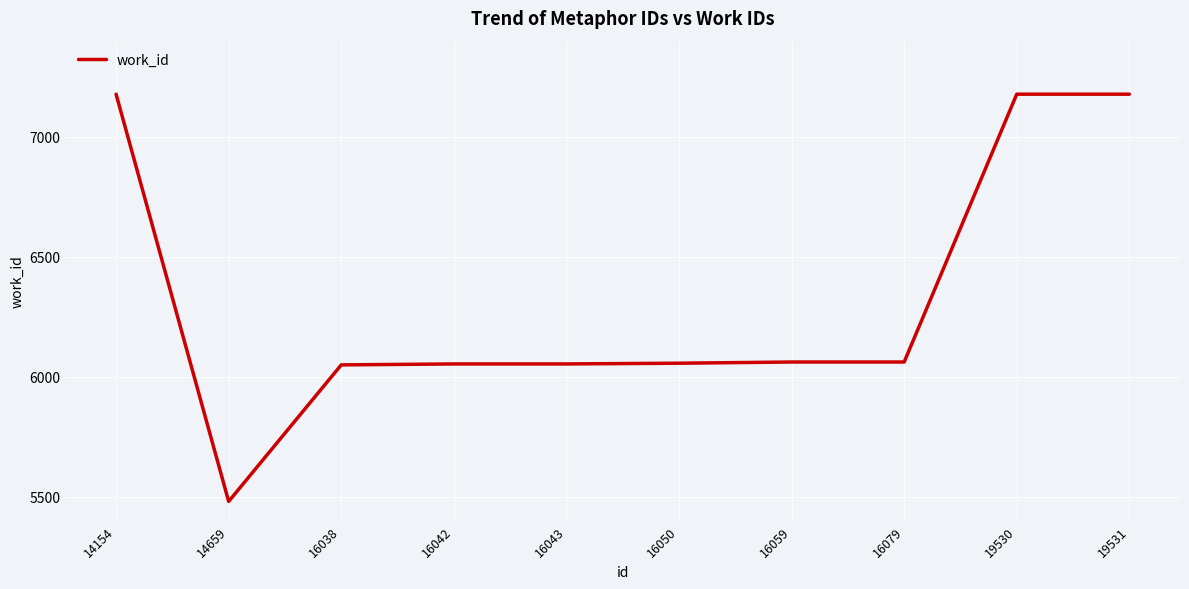

Is it true that the value at 16050 is 6056?

True